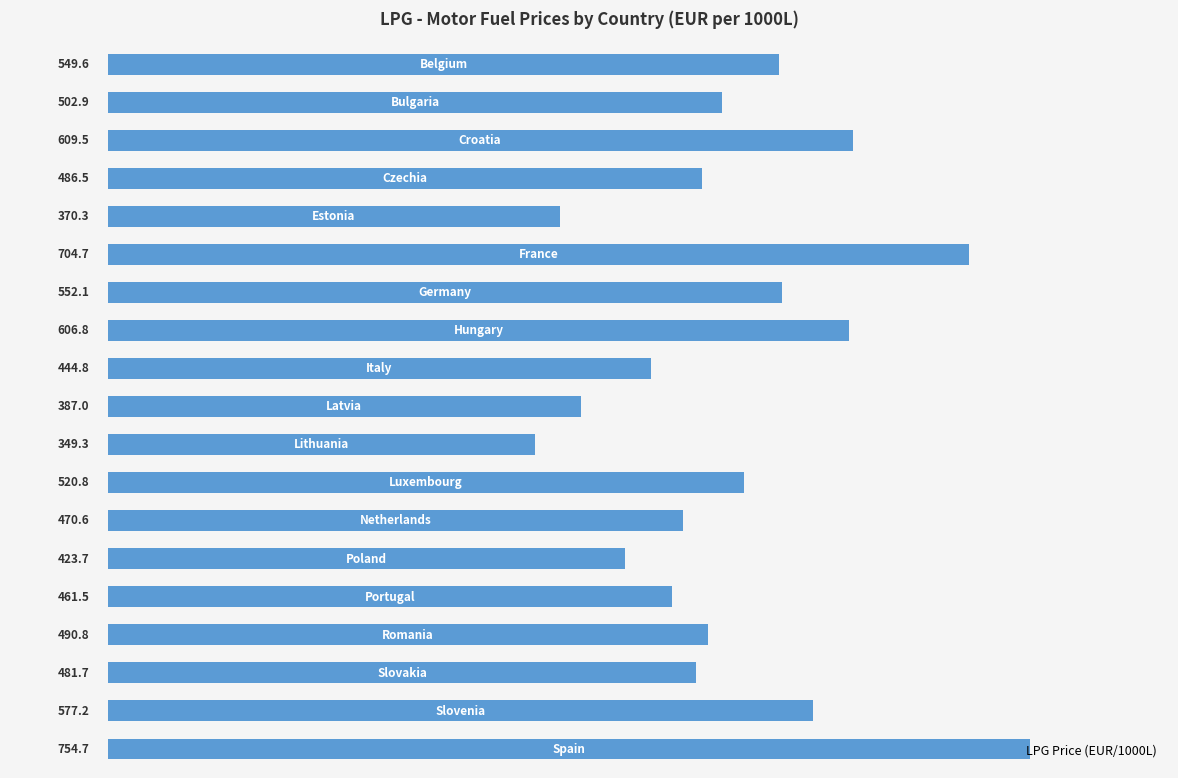

What is the maximum value shown in the chart?

754.7